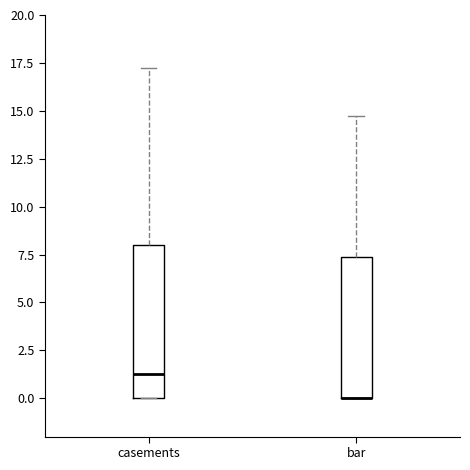

Reading left to right, read every box against the y-axis: the position of its median line, the range the box covers, and the ends of its whiskers. The values are not printed on the chart, so give them approximately, as read against the axis.

casements: median 1.5, box 0.0 to 8.0, whiskers 0.0 to 17.5
bar: median 0.0 (drawn on the box's lower edge), box 0.0 to 7.5, whiskers 0.0 to 15.0